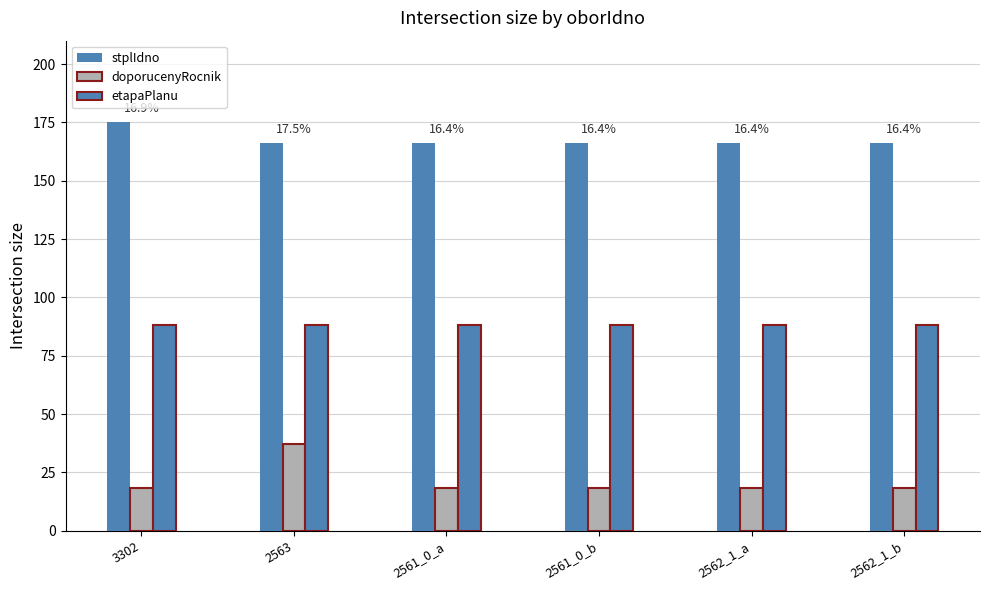

How many data points does each series have?

6